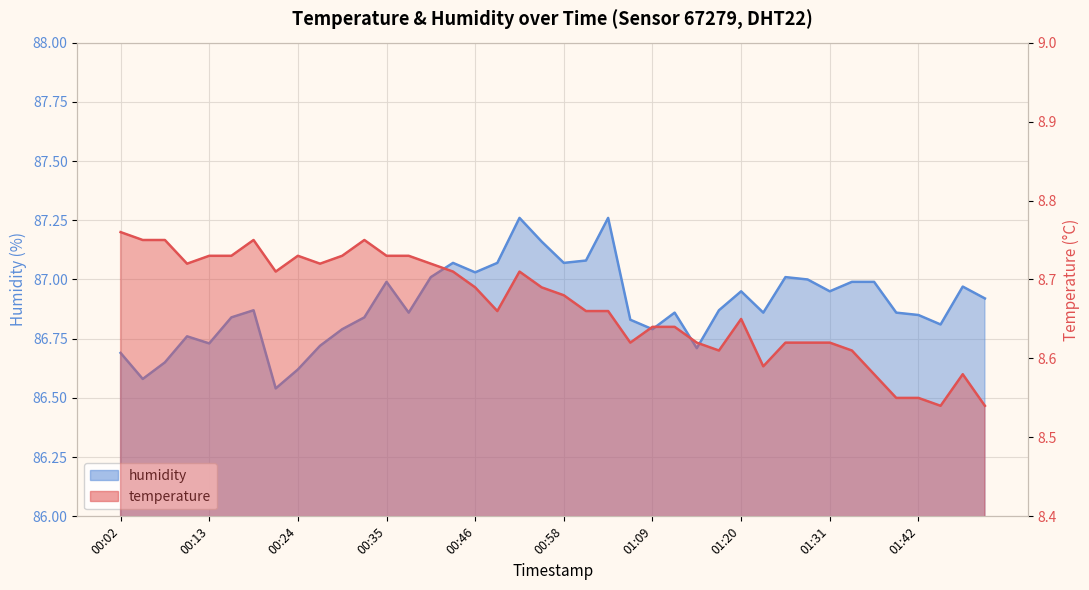

List the labels in order of humidity value, largest first.

00:52, 01:03, 00:55, 01:00, 00:43, 00:49, 00:58, 00:46, 00:41, 01:25, 01:28, 00:35, 01:34, 01:36, 01:47, 01:20, 01:31, 01:50, 00:19, 01:17, 00:38, 01:11, 01:22, 01:39, 01:42, 00:16, 00:32, 01:06, 01:45, 00:30, 01:09, 00:10, 00:13, 00:27, 01:14, 00:02, 00:08, 00:24, 00:05, 00:21